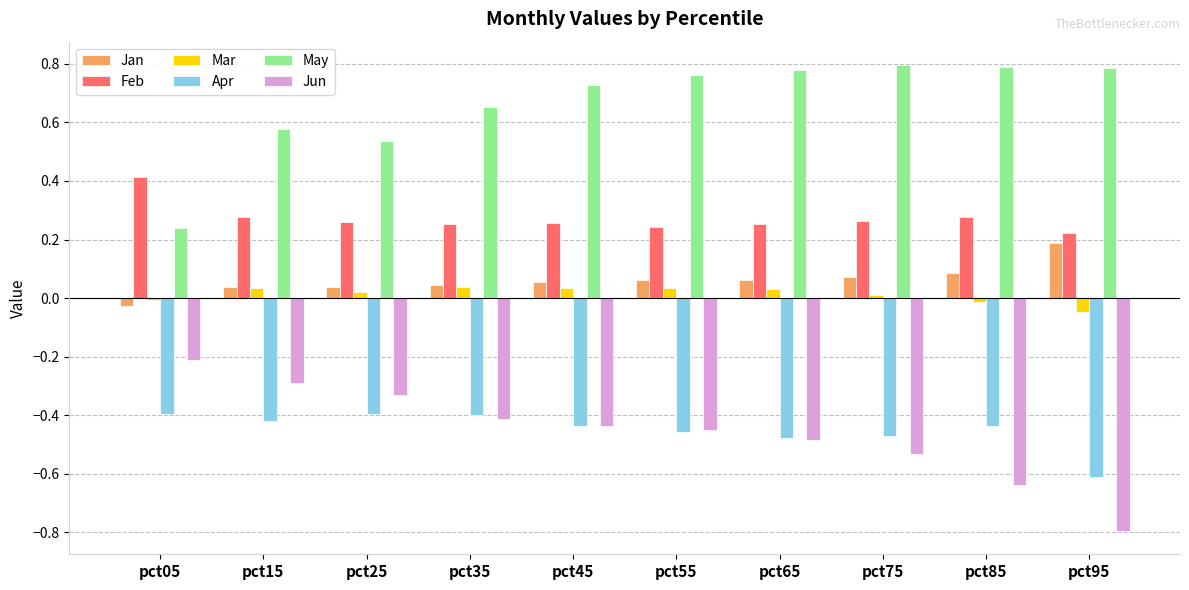

What are all the series names shown in the legend?

Jan, Feb, Mar, Apr, May, Jun